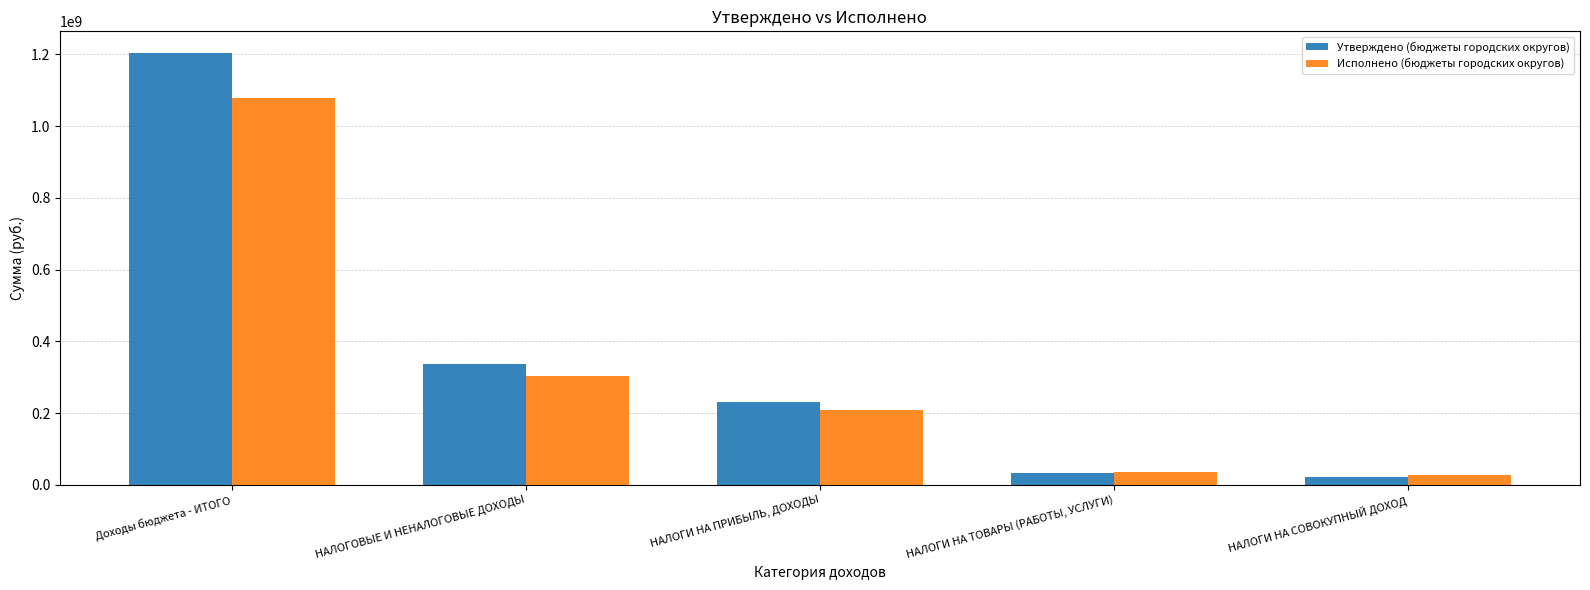

How many bars are there in total?

10